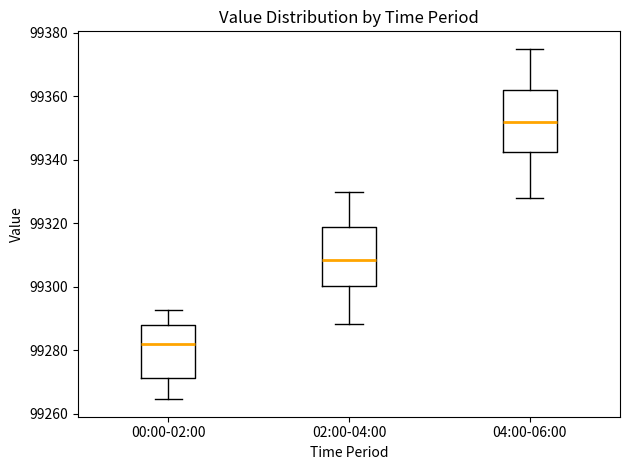

Reading left to right, transcribe this box plot: for each box, give where its median line is, the range the box spans, and where its two whiskers end, as read against the y-axis. The values are not printed on the chart, so give them approximately, as read against the axis.

00:00-02:00: median 99282, box 99272 to 99288, whiskers 99264 to 99292
02:00-04:00: median 99308, box 99300 to 99318, whiskers 99288 to 99330
04:00-06:00: median 99352, box 99342 to 99362, whiskers 99328 to 99376